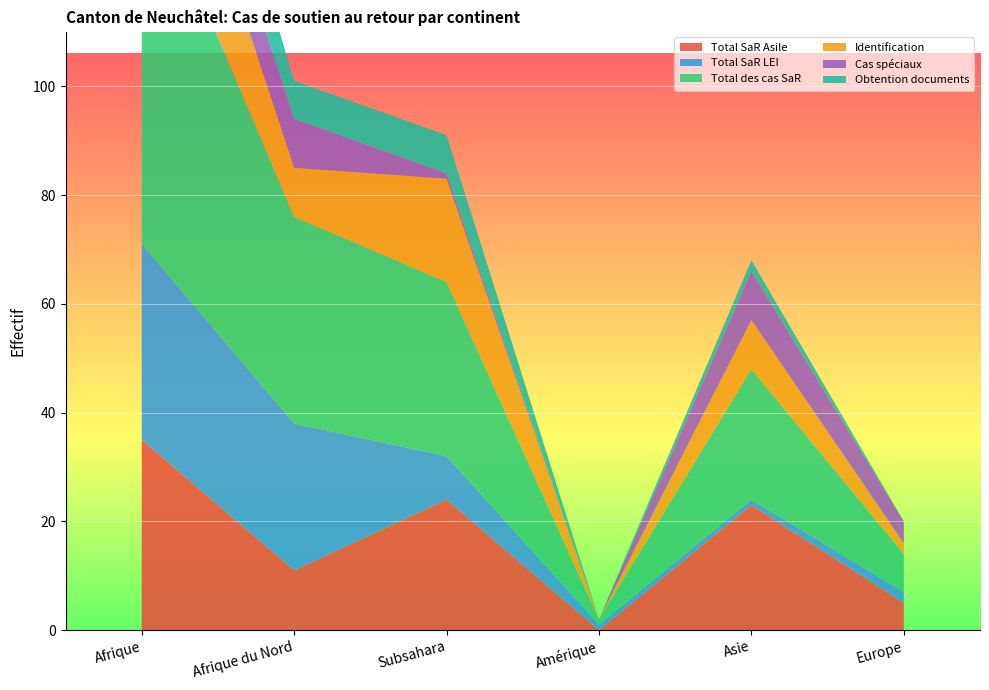

Reading left to right, list all the values displayed in this chart.

Total SaR Asile: 35	11	24	0	23	5
Total SaR LEI: 36	27	8	1	1	2
Total des cas SaR: 71	38	32	1	24	7
Identification: 28	9	19	0	9	2
Cas spéciaux: 10	9	1	0	9	4
Obtention documents: 15	7	7	0	2	0